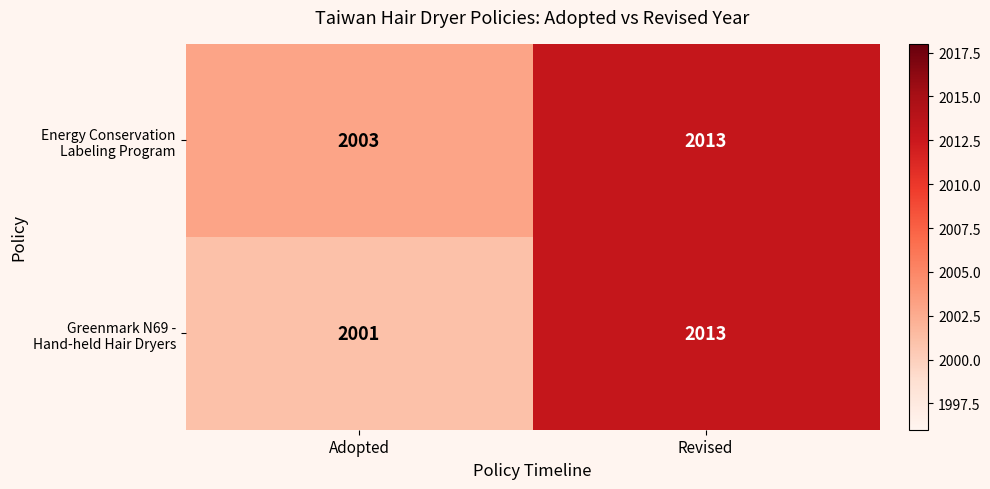

Count the number of data series in this chart.

2